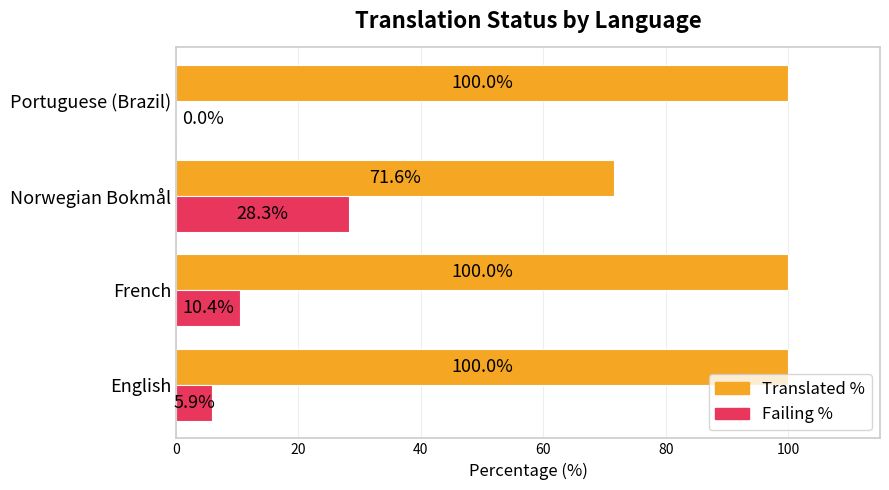

What is the total value across all series at English?

105.9